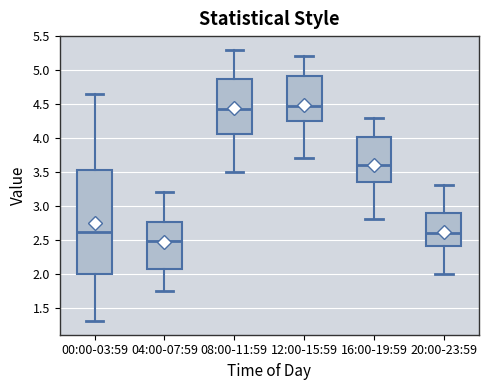

Reading left to right, transcribe this box plot: for each box, give where its median line is, the range the box spans, and where its two whiskers end, as read against the y-axis. The values are not printed on the chart, so give them approximately, as read against the axis.

00:00-03:59: median 2.60, box 2.00 to 3.50, whiskers 1.30 to 4.65
04:00-07:59: median 2.50, box 2.10 to 2.75, whiskers 1.75 to 3.20
08:00-11:59: median 4.45, box 4.05 to 4.85, whiskers 3.50 to 5.30
12:00-15:59: median 4.50, box 4.25 to 4.90, whiskers 3.70 to 5.20
16:00-19:59: median 3.60, box 3.35 to 4.00, whiskers 2.80 to 4.30
20:00-23:59: median 2.60, box 2.40 to 2.90, whiskers 2.00 to 3.30